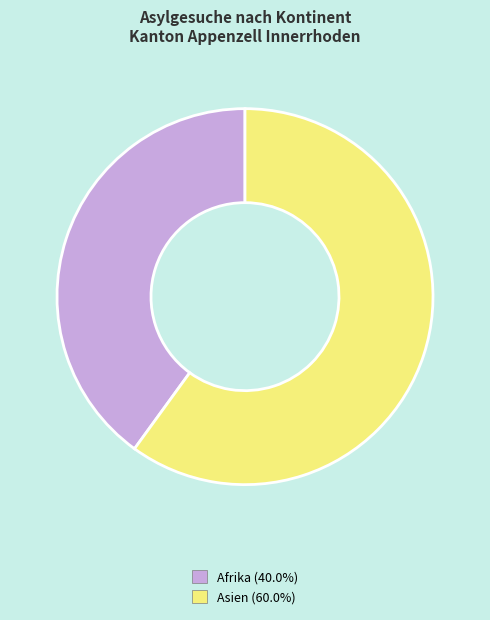

Which slice is the smallest?

Afrika